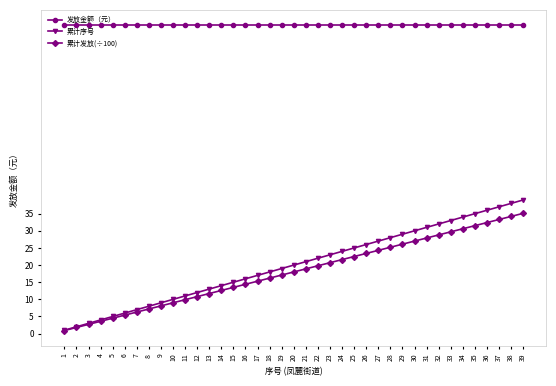

Reading right to left, transcribe all the data shown in this chart.

发放金额（元）: 90.0	90.0	90.0	90.0	90.0	90.0	90.0	90.0	90.0	90.0	90.0	90.0	90.0	90.0	90.0	90.0	90.0	90.0	90.0	90.0	90.0	90.0	90.0	90.0	90.0	90.0	90.0	90.0	90.0	90.0	90.0	90.0	90.0	90.0	90.0	90.0	90.0	90.0	90.0
累计序号: 39.0	38.0	37.0	36.0	35.0	34.0	33.0	32.0	31.0	30.0	29.0	28.0	27.0	26.0	25.0	24.0	23.0	22.0	21.0	20.0	19.0	18.0	17.0	16.0	15.0	14.0	13.0	12.0	11.0	10.0	9.0	8.0	7.0	6.0	5.0	4.0	3.0	2.0	1.0
累计发放(÷100): 35.1	34.2	33.3	32.4	31.5	30.6	29.7	28.8	27.9	27.0	26.1	25.2	24.3	23.4	22.5	21.6	20.7	19.8	18.9	18.0	17.1	16.2	15.3	14.4	13.5	12.6	11.7	10.8	9.9	9.0	8.1	7.2	6.3	5.4	4.5	3.6	2.7	1.8	0.9